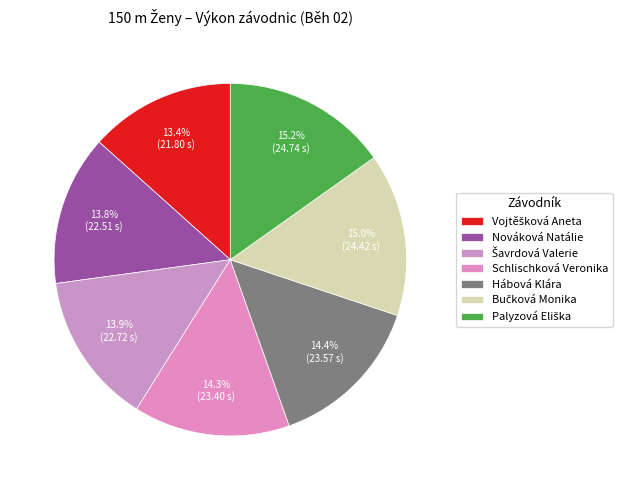

How many slices are in this pie chart?

7